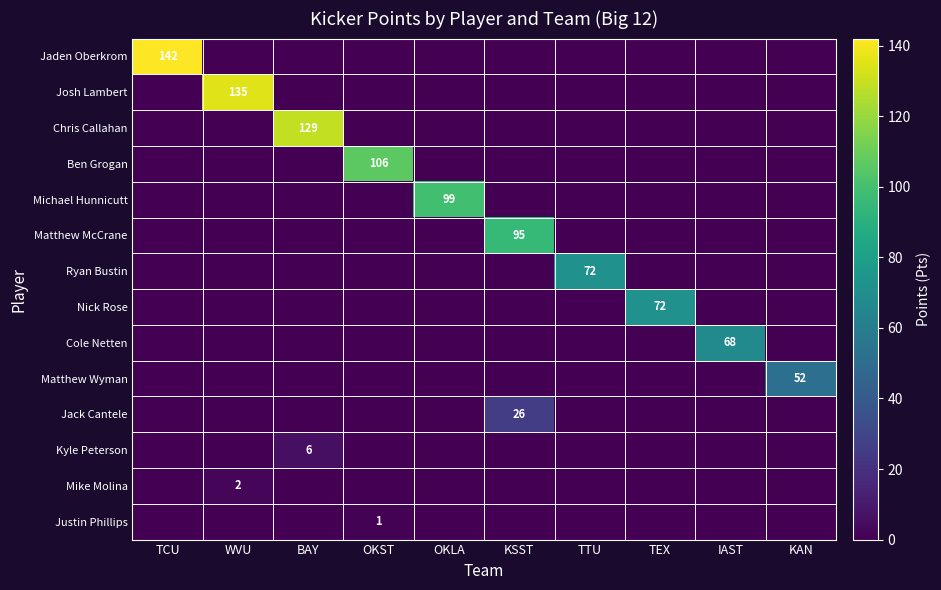

The Matthew McCrane series shows 28 at KSST. True or false?

False